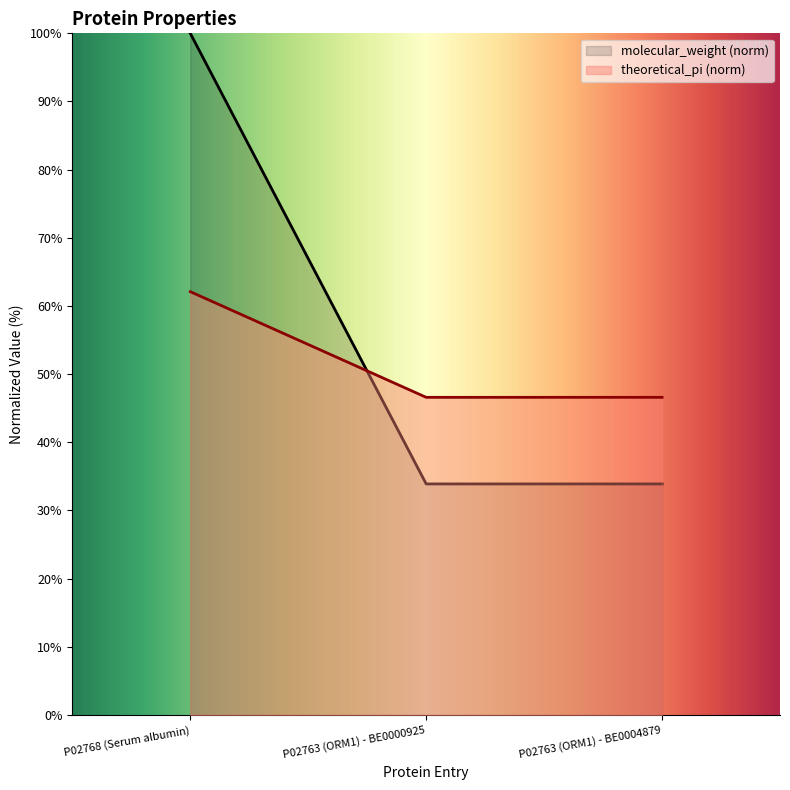

Which series has the largest total across all categories?

molecular_weight (norm)